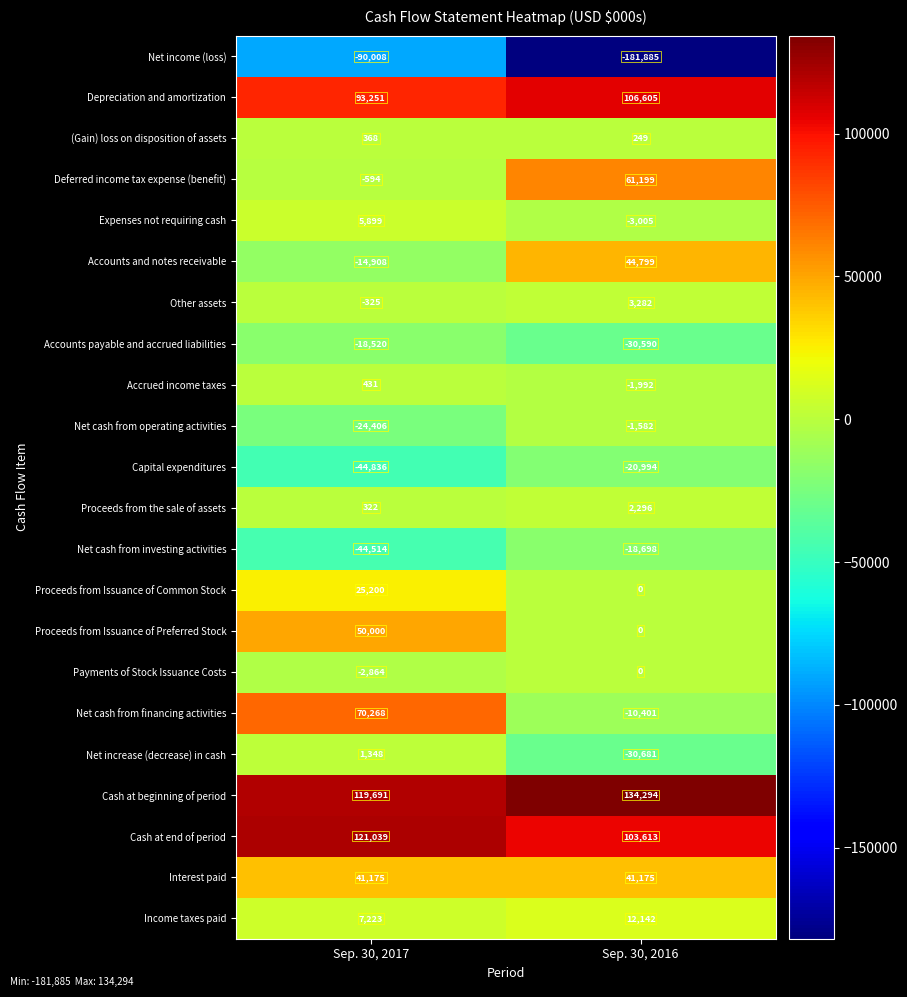

Which series changed the most between Sep. 30, 2017 and Sep. 30, 2016?

Net income (loss)